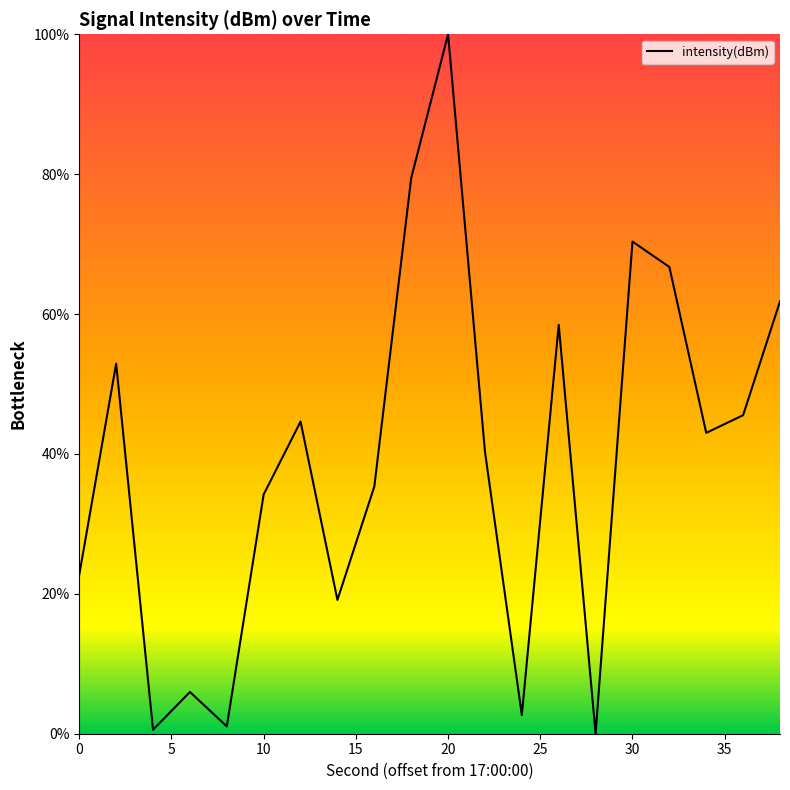

How many lines are shown in the chart?

1